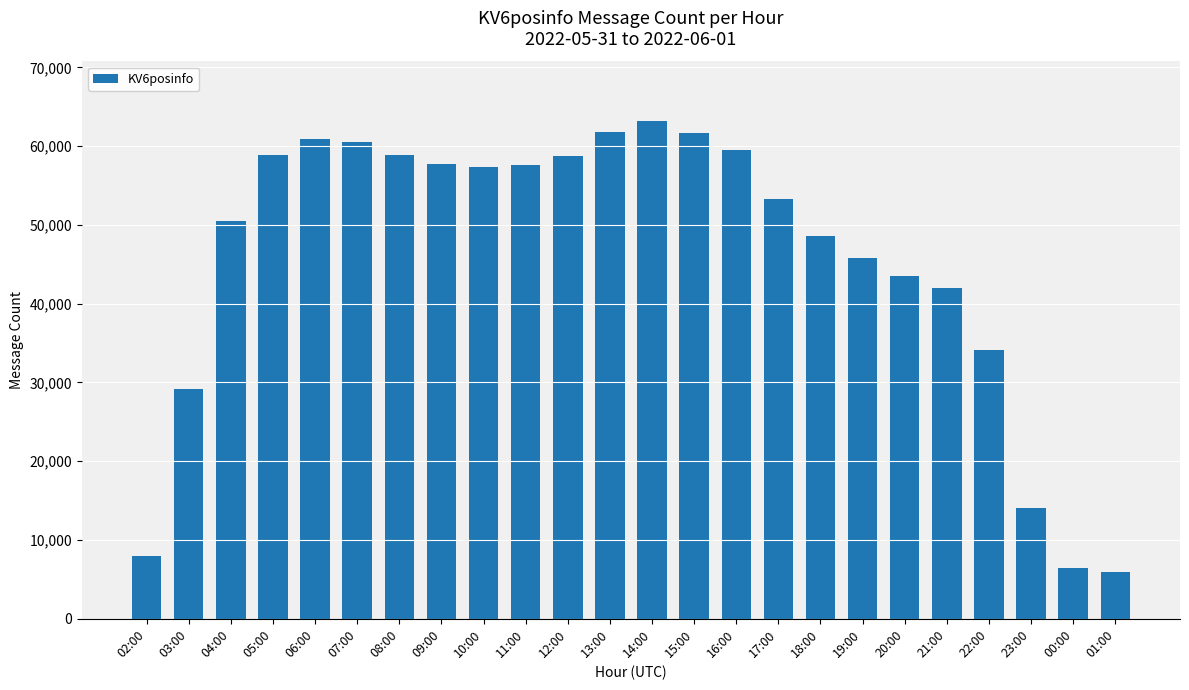

How many distinct data groups are displayed?

1